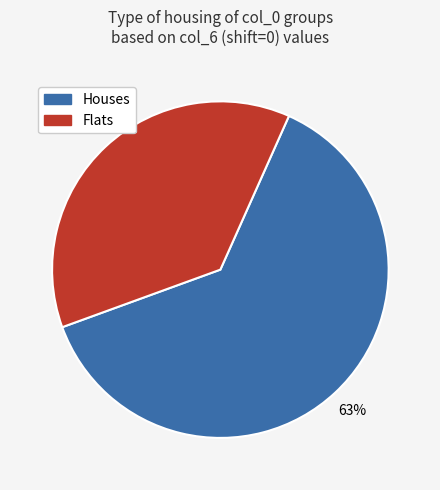

Does any single category account for the majority?

Yes